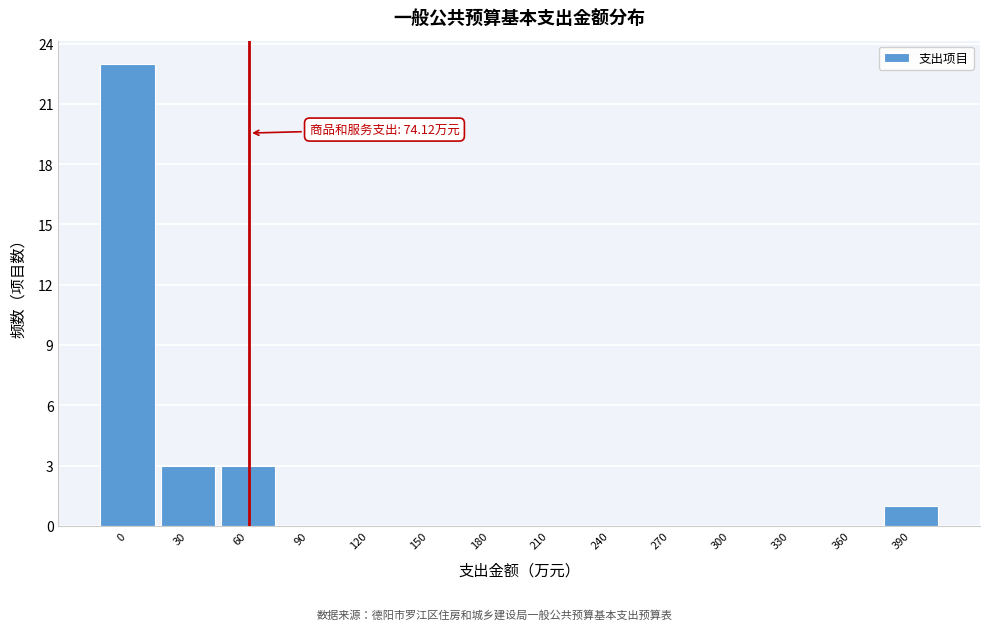

Reading left to right, what are all the values shown in this chart?

0=23	30=3	60=3	90=0	120=0	150=0	180=0	210=0	240=0	270=0	300=0	330=0	360=0	390=1